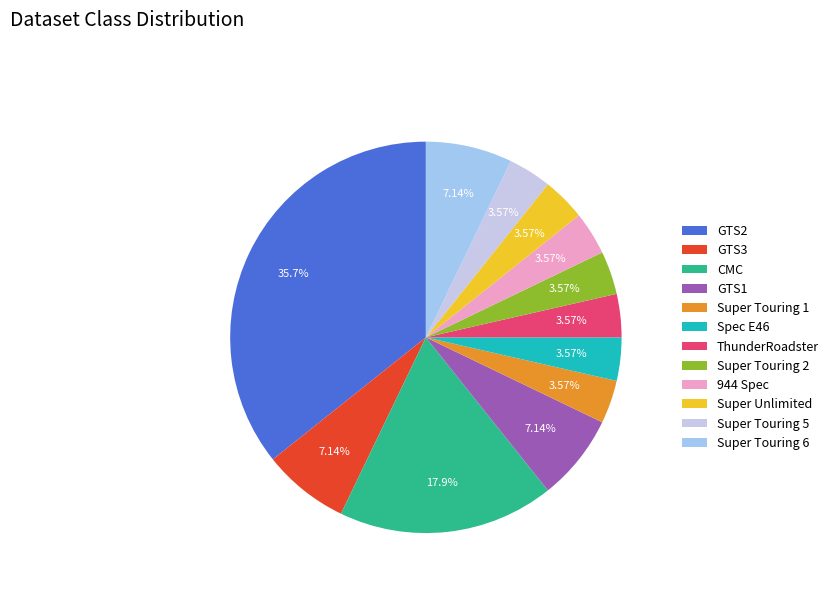

Count the number of slices in the pie.

12